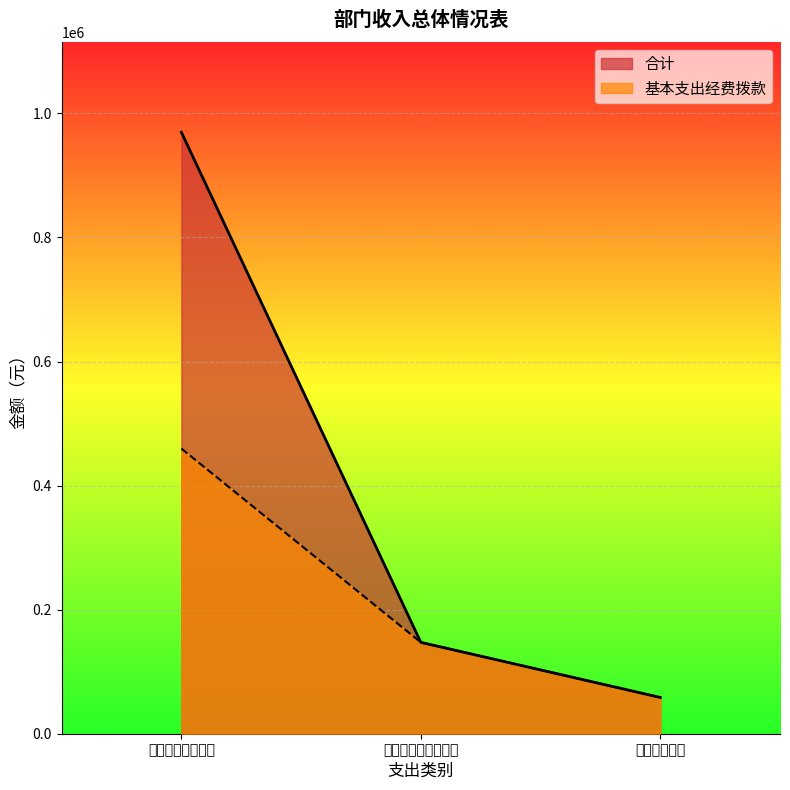

Is it true that 基本支出经费拨款 equals 459672.0 at 一般公共服务支出?

True